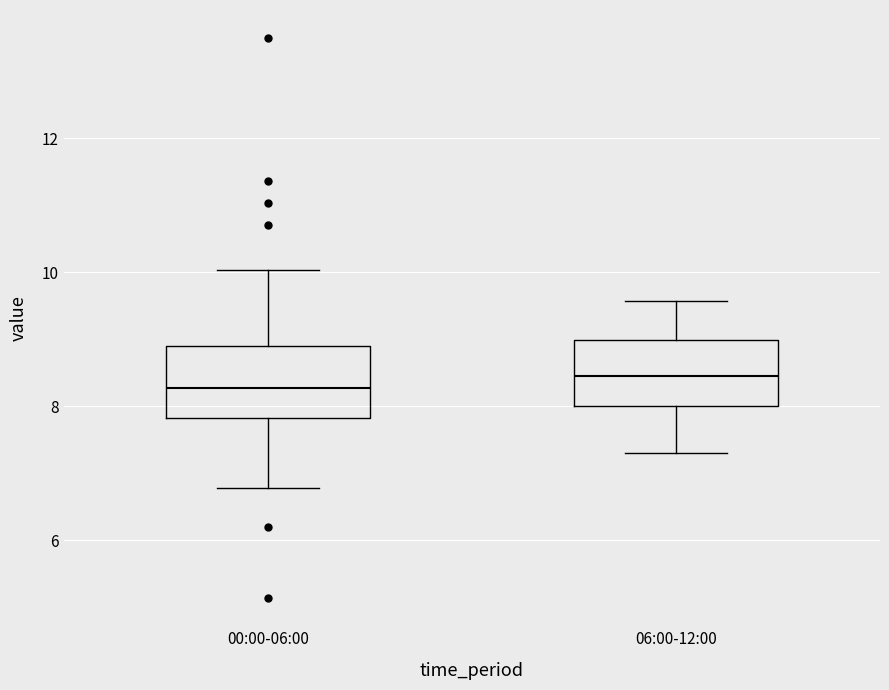

Reading left to right, transcribe this box plot: for each box, give where its median line is, the range the box spans, and where its two whiskers end, as read against the y-axis. The values are not printed on the chart, so give them approximately, as read against the axis.

00:00-06:00: median 8.2, box 7.8 to 9.0, whiskers 6.8 to 10.0
06:00-12:00: median 8.4, box 8.0 to 9.0, whiskers 7.4 to 9.6